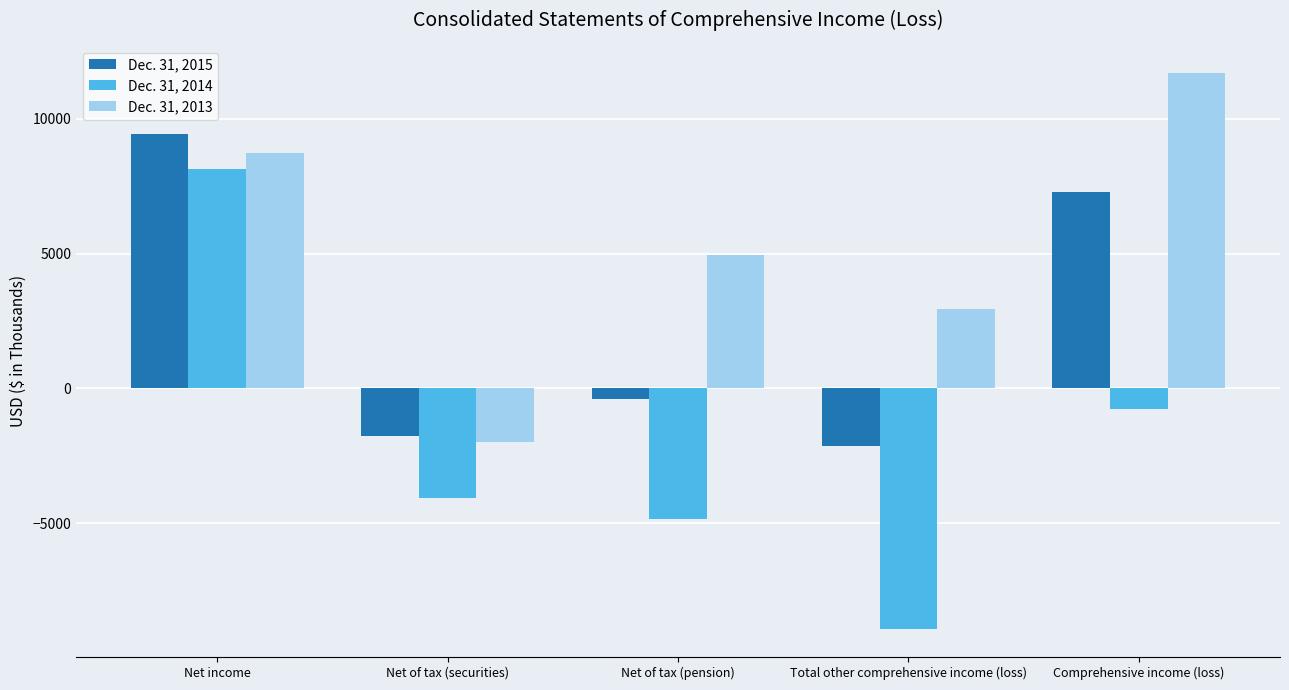

At how many categories does at least one series exceed 4099?

3